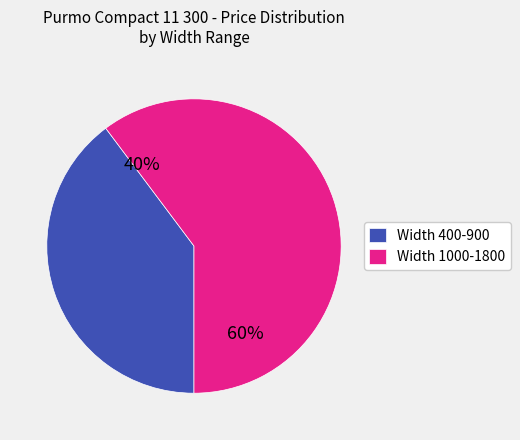

Is 11-300-400 the majority of the pie?

No